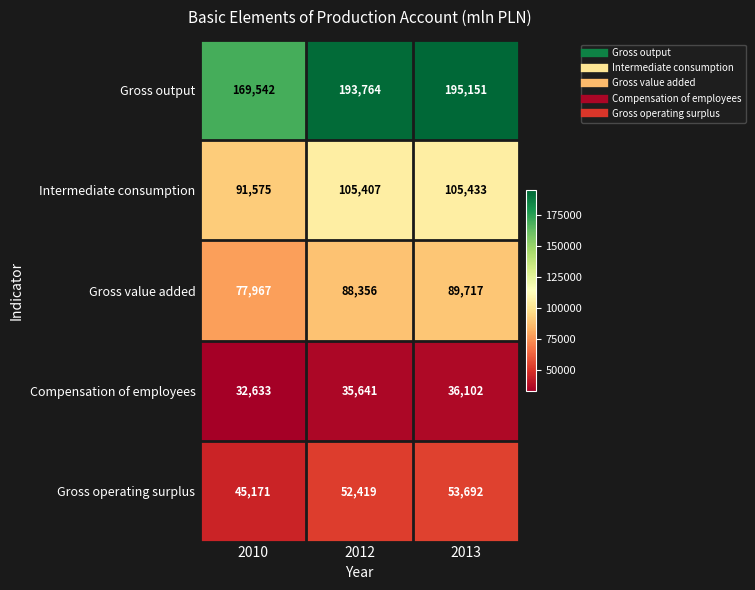

How many data points does each series have?

3